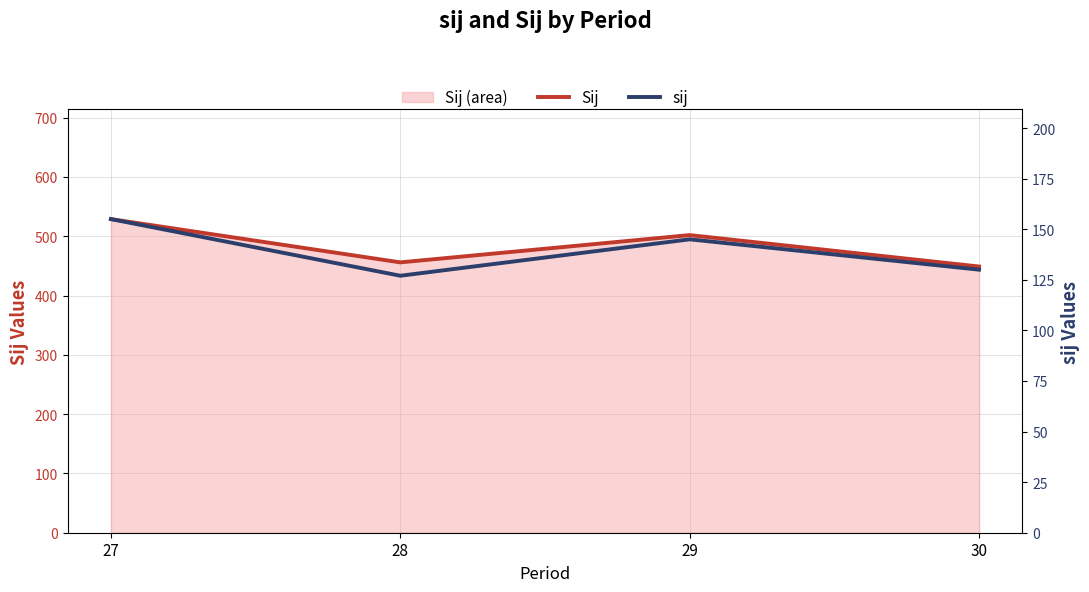

Between 27 and 30, which is larger?

27